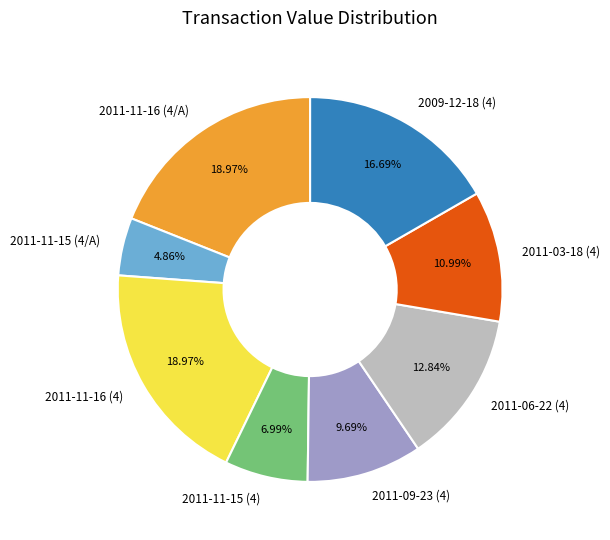

Approximately how many times larger is the value at 2011-03-18 (4) compared to 2011-06-22 (4)?

0.9